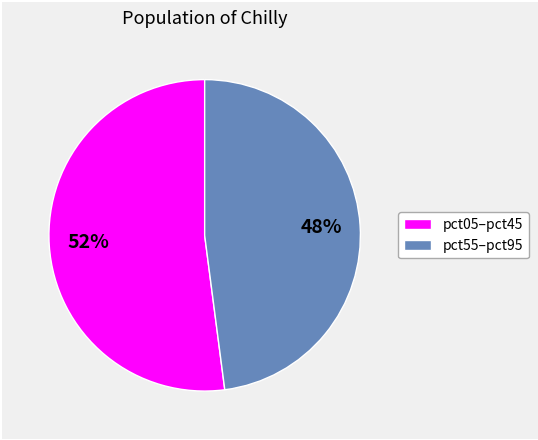

To the nearest percent, what is the difference between the largest and smallest slice percentages?

4%